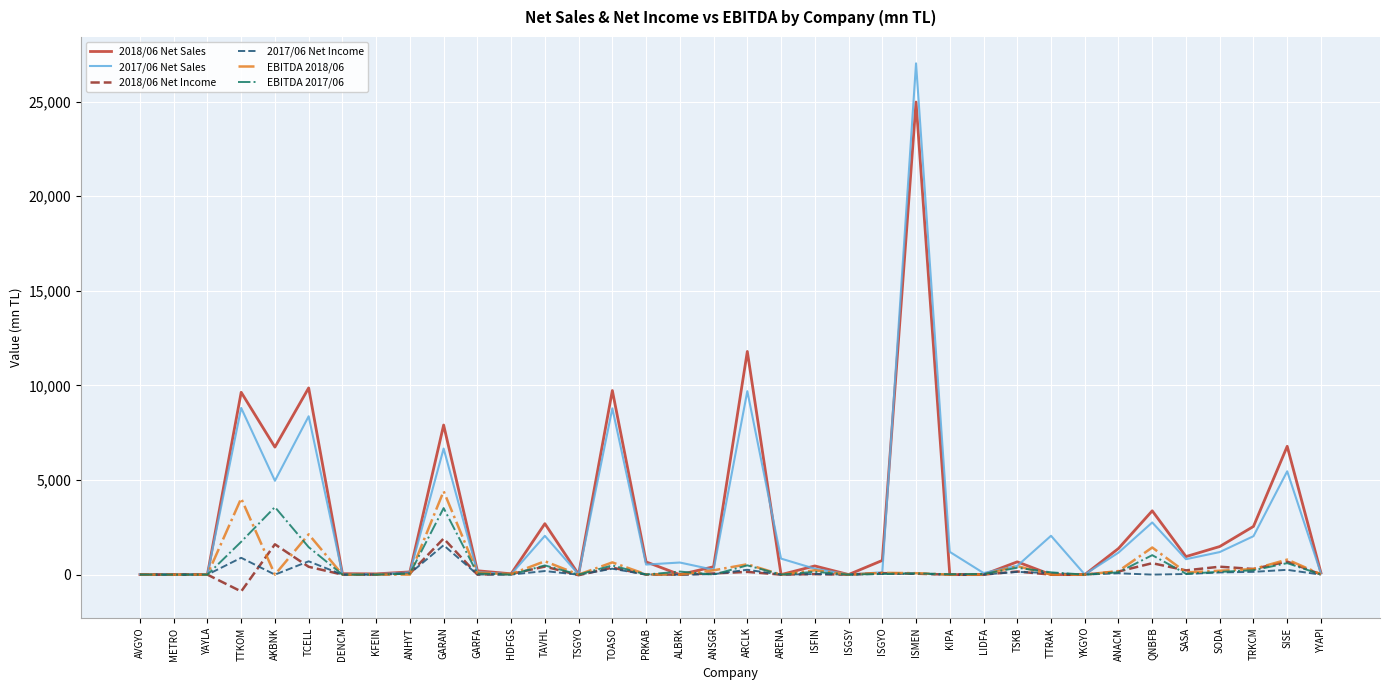

At which category is the sum across all series the highest?

ISMEN